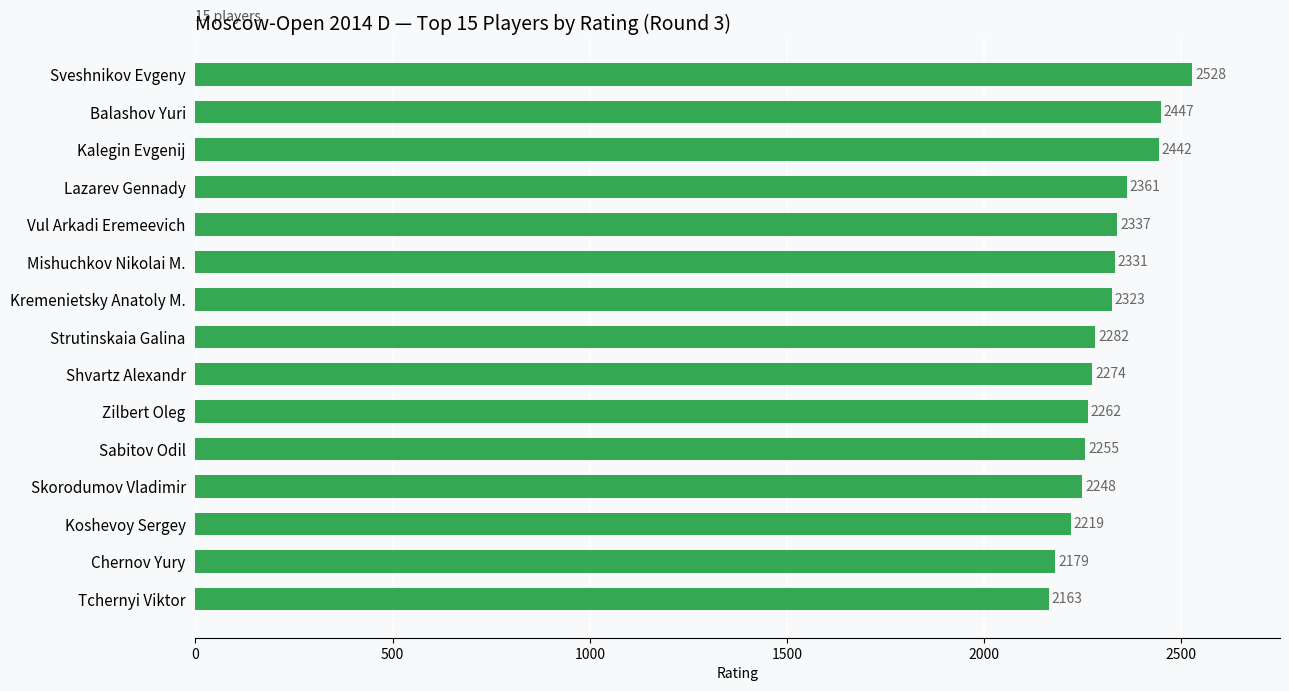

Reading bottom to top, extract all data points from this chart.

2163	2179	2219	2248	2255	2262	2274	2282	2323	2331	2337	2361	2442	2447	2528